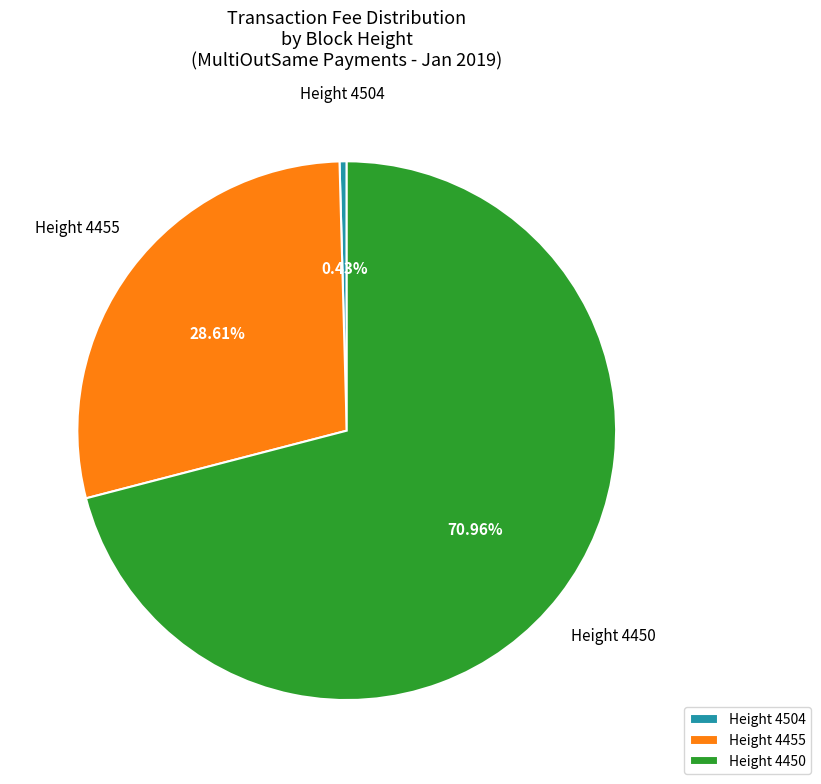

Between Height 4455 and Height 4504, which is larger?

Height 4455